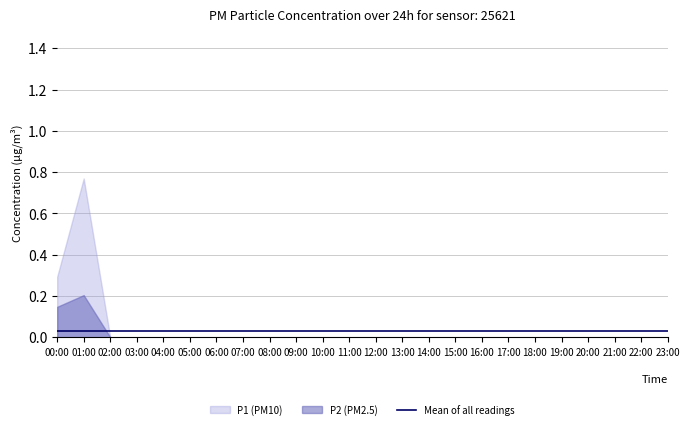

Rank the series by their average value, from lowest to highest.

P2, P1